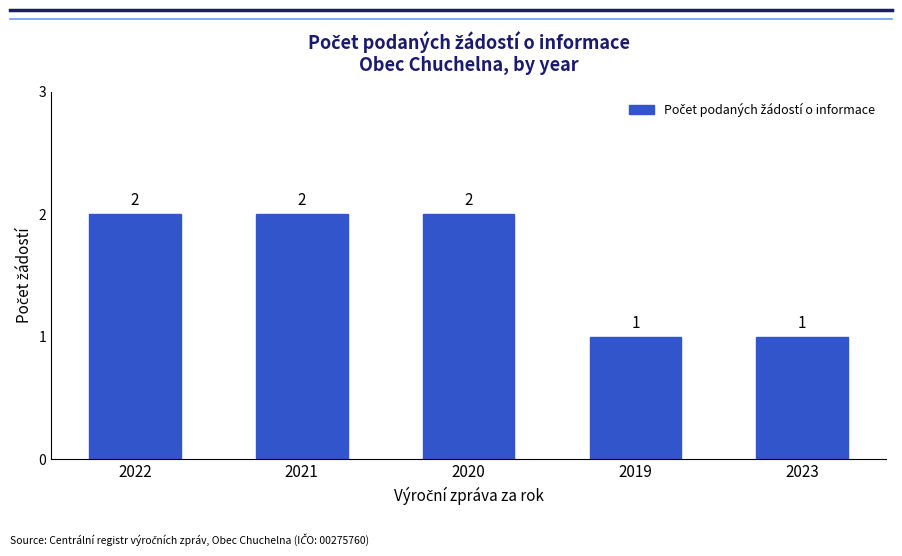

How many bars are there in total?

5